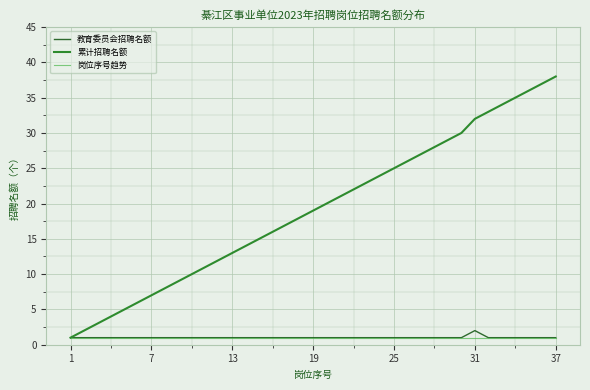

What is the lowest value of the 岗位序号趋势 series?

1